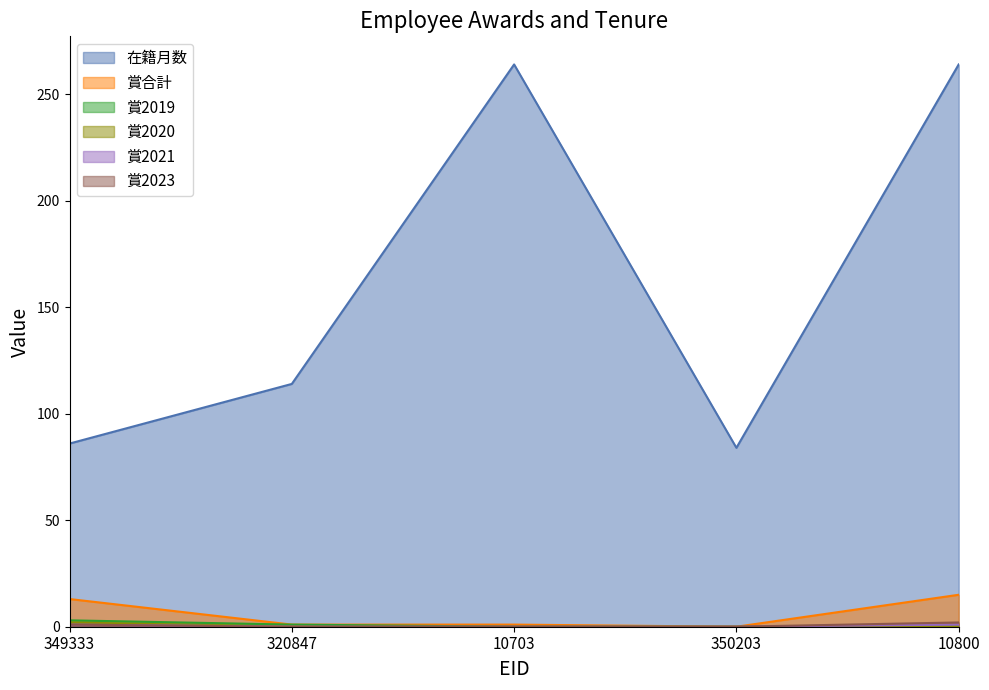

True or false: 賞2020 and 賞2021 intersect in this chart.

False